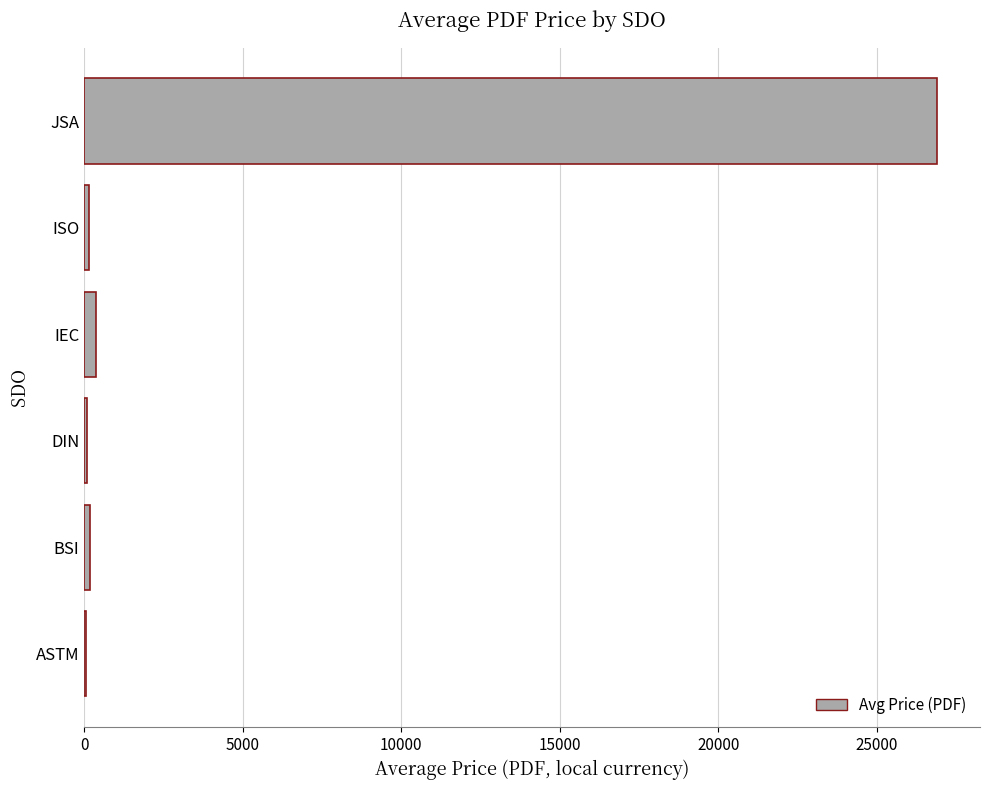

Which label corresponds to the largest value in the chart?

JSA